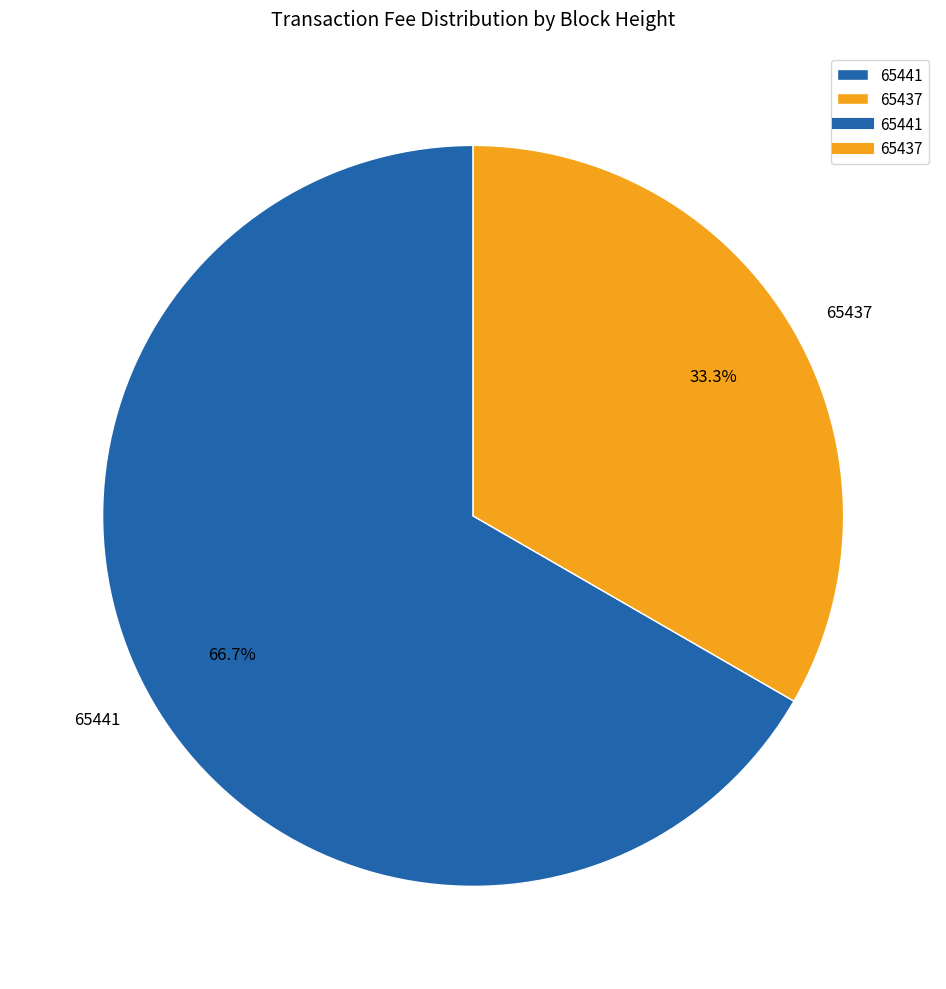

Does 65437 represent more than half of the total?

No